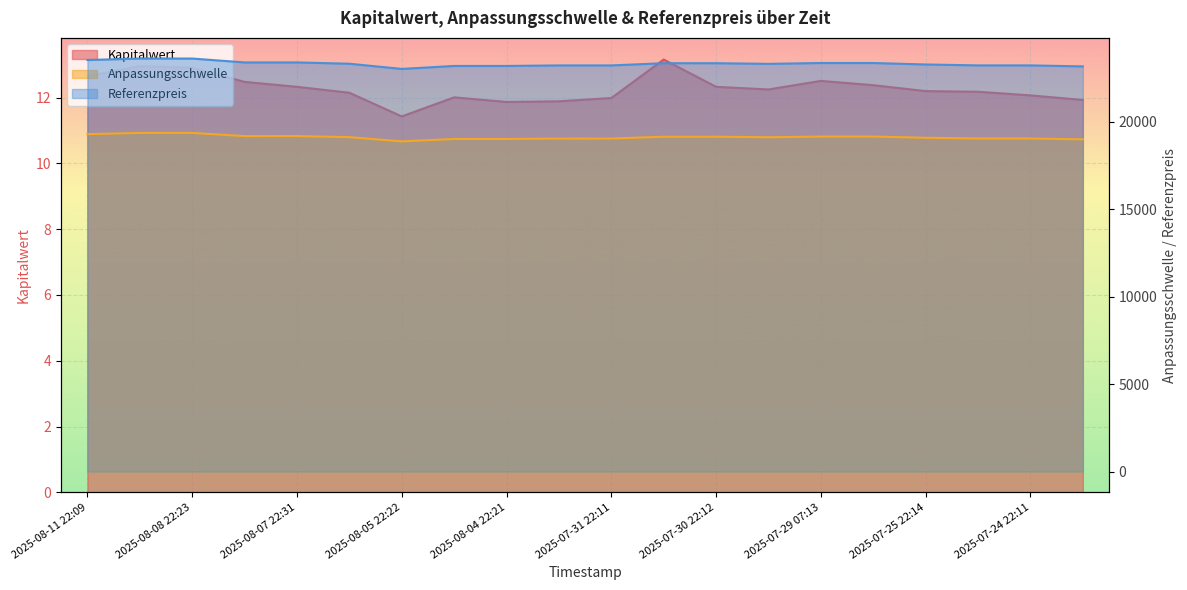

In Kapitalwert, how many points are higher than both neighbors (excluding endpoints)?

4